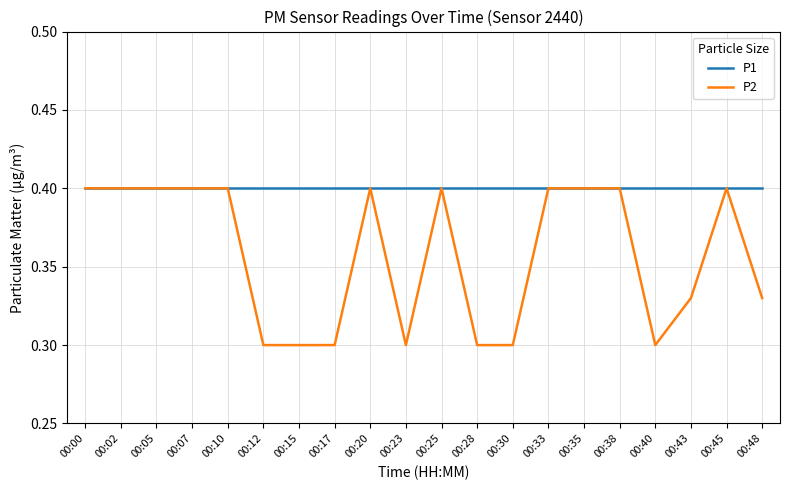

What is the sum of the P1 values at 00:28 and 00:05?

0.8